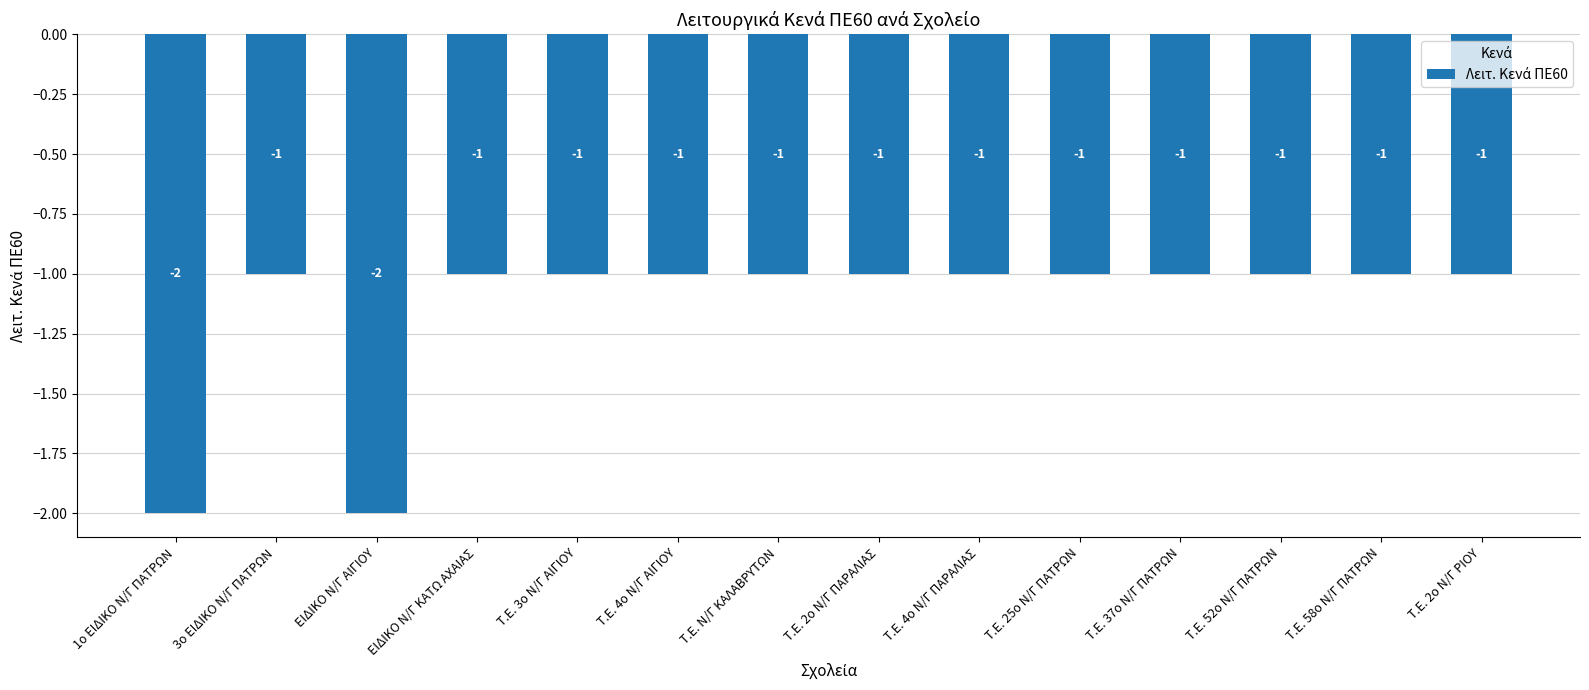

What is the value of the 2nd bar from the left?

-1